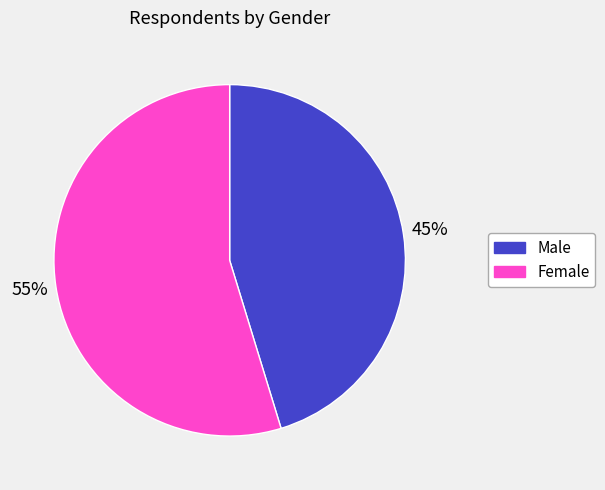

Count the number of slices in the pie.

2